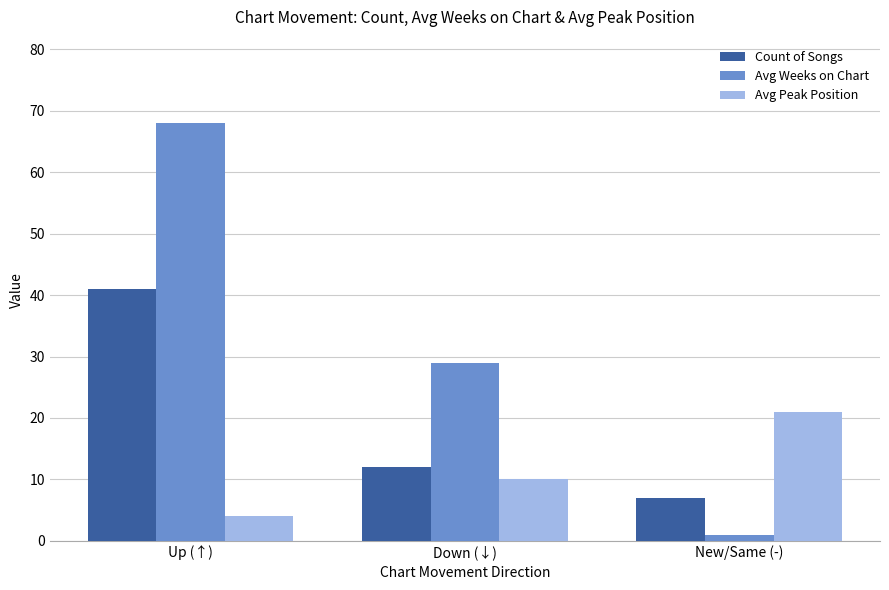

At which label is Count of Songs closest to 24?

Down (↓)